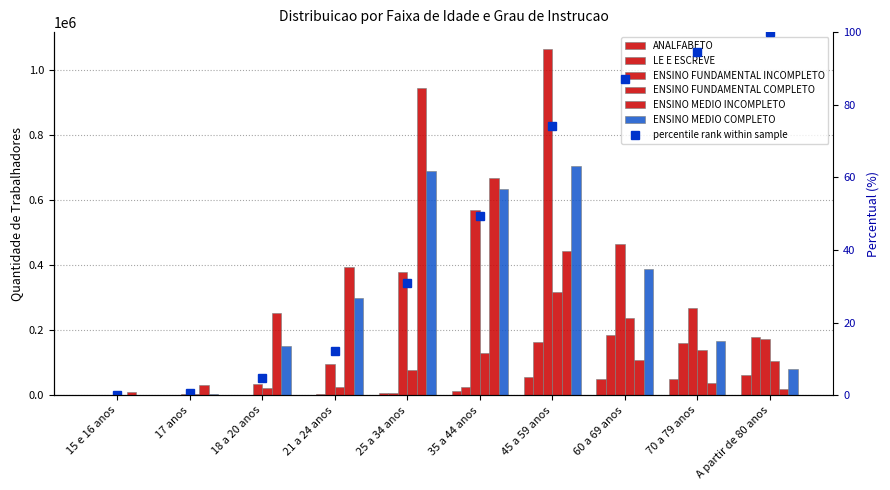

What is the minimum value for ENSINO MEDIO INCOMPLETO?

10057